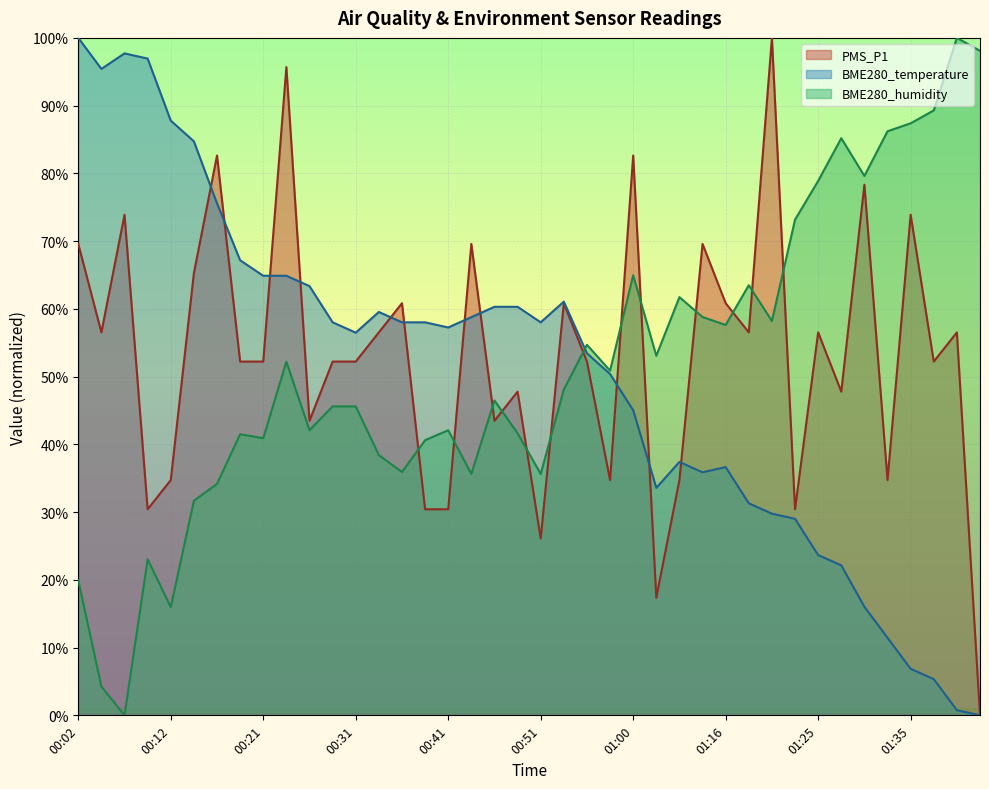

Rank the series at 00:43 from lowest to highest value.

BME280_humidity, BME280_temperature, PMS_P1